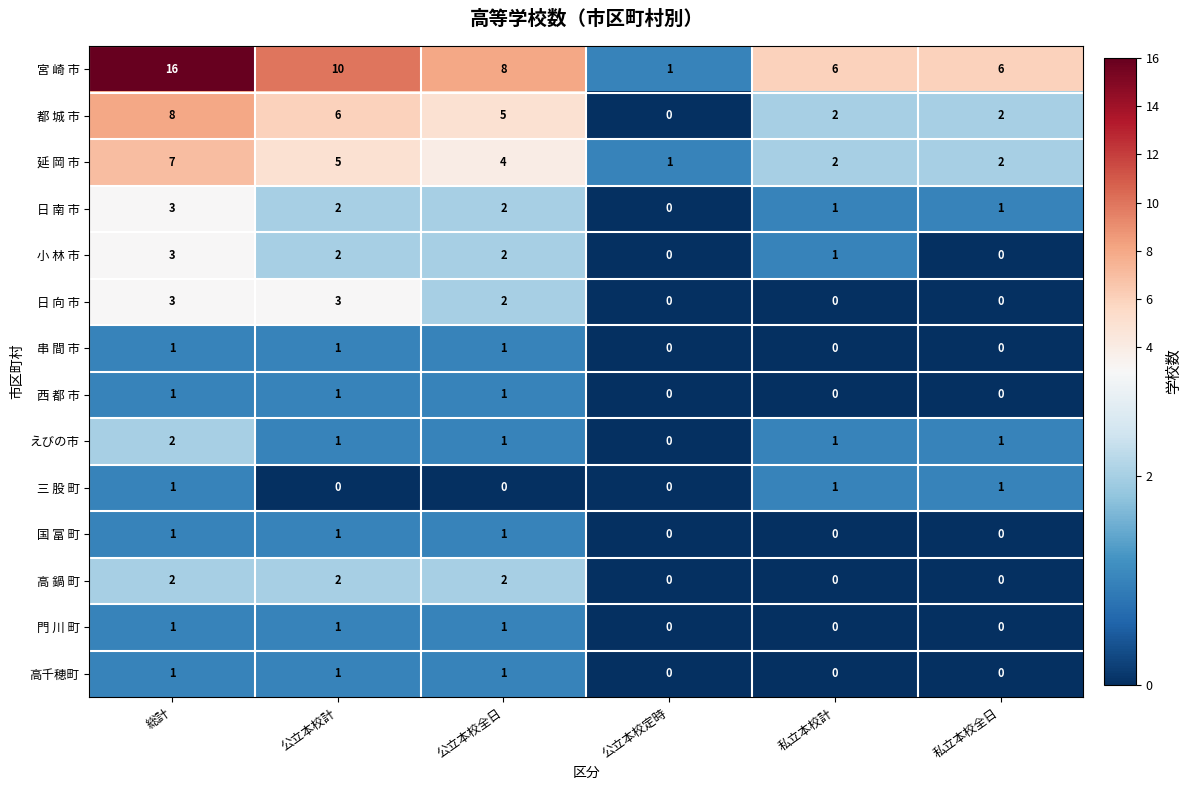

Count the number of categories in the chart.

6